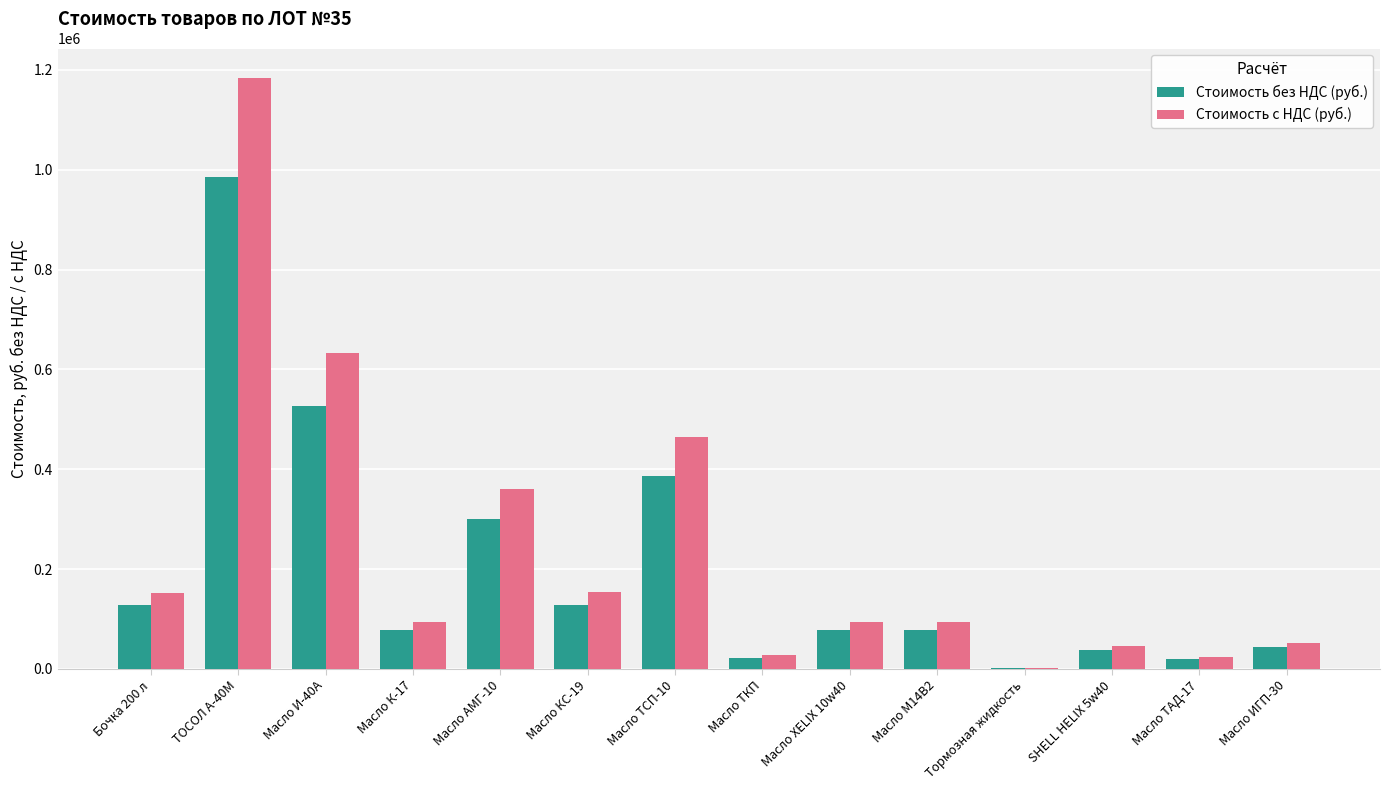

How many groups of bars are there?

14